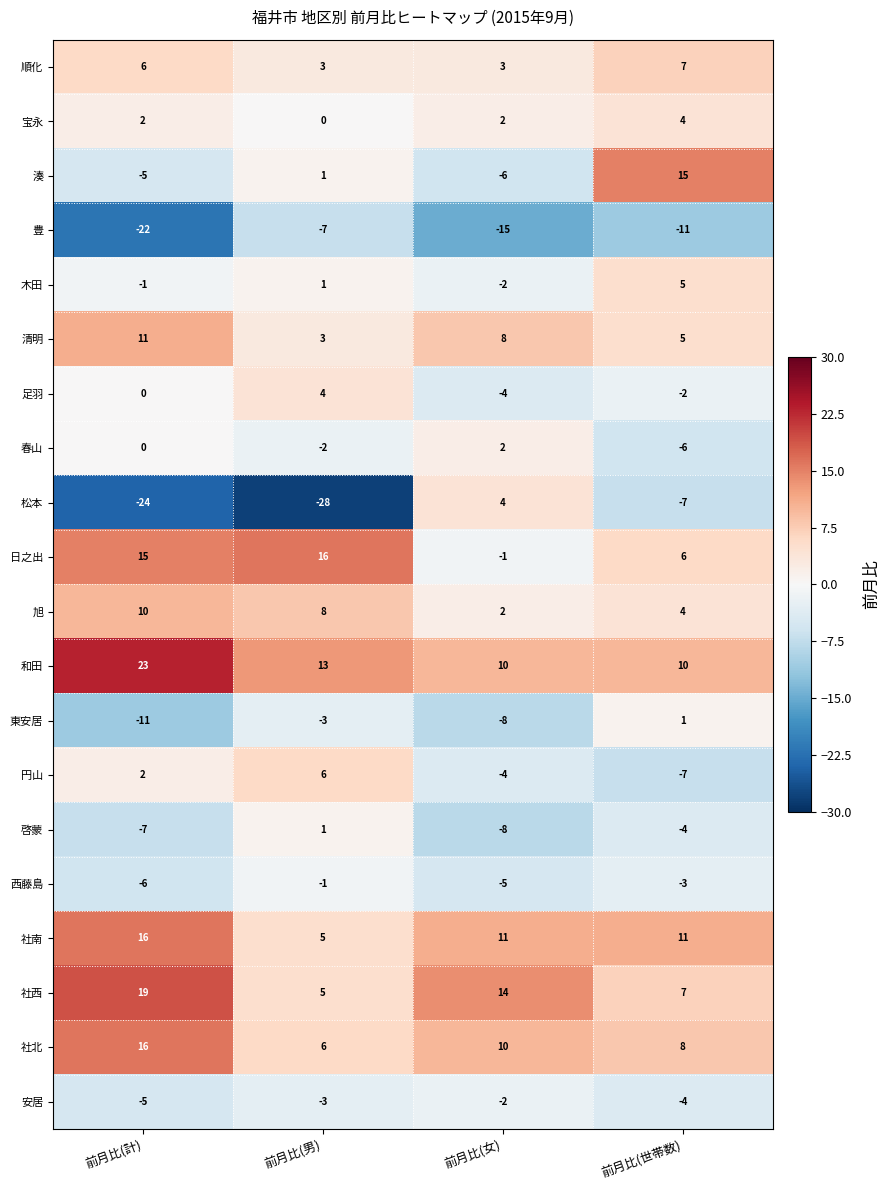

What is the difference between the maximum and minimum values in the 木田 series?

7